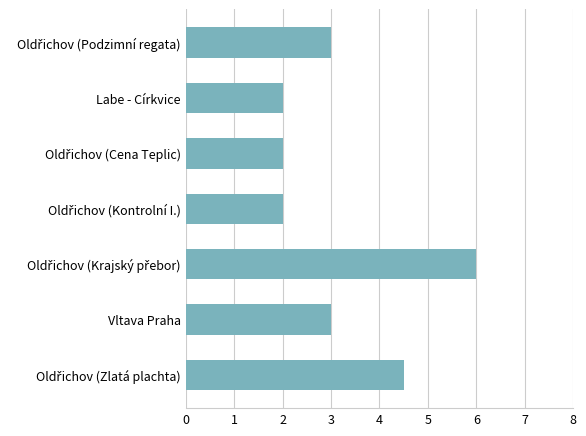

What is the difference between the maximum and minimum values?

4.0